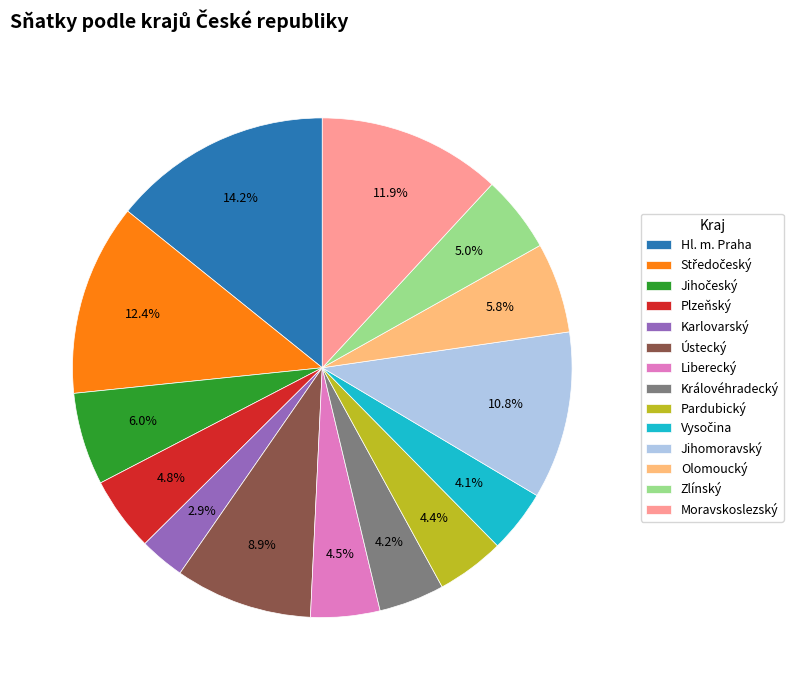

How much of the chart is everything except Liberecký?

95.5%